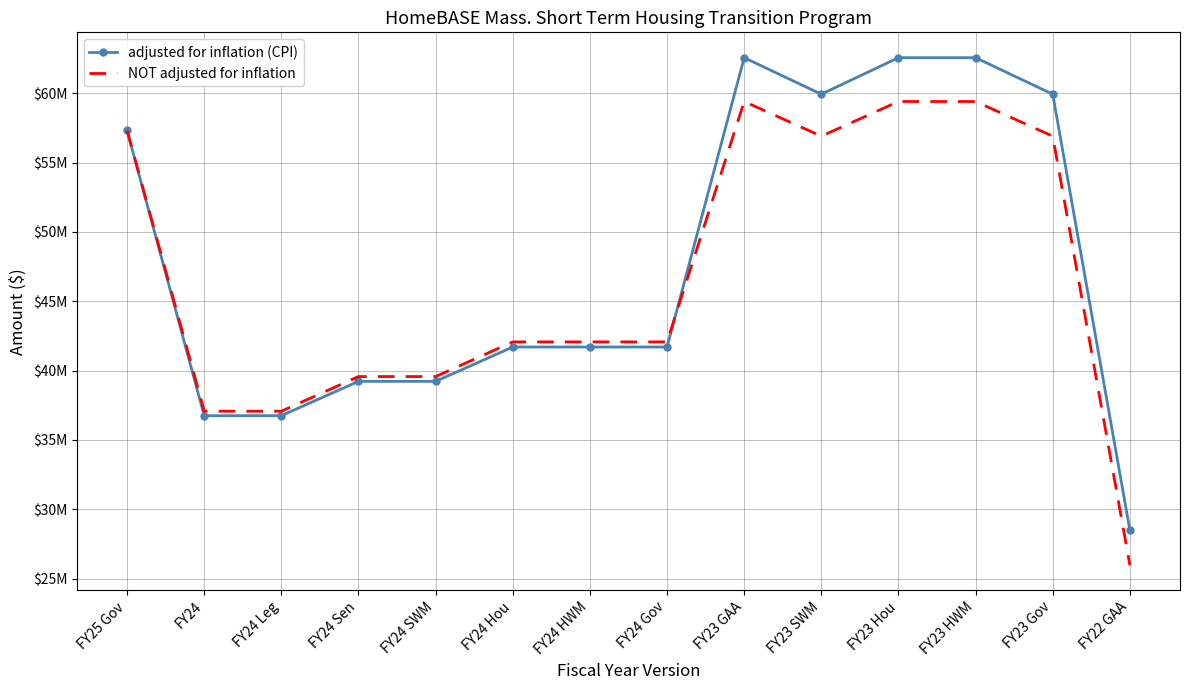

What are all the series names shown in the legend?

adjusted for inflation (CPI), NOT adjusted for inflation